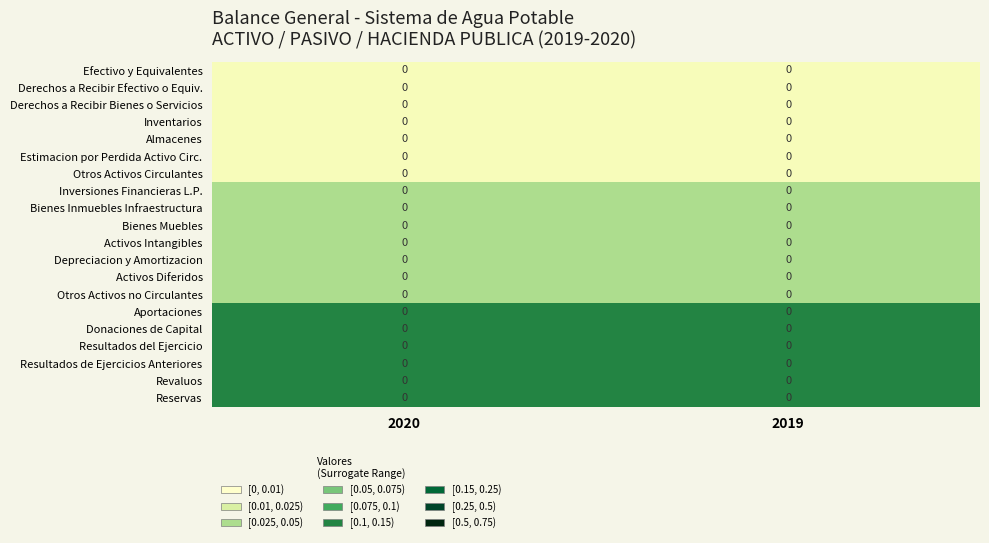

Between 2020 and 2019, which series saw the biggest shift?

Efectivo y Equivalentes